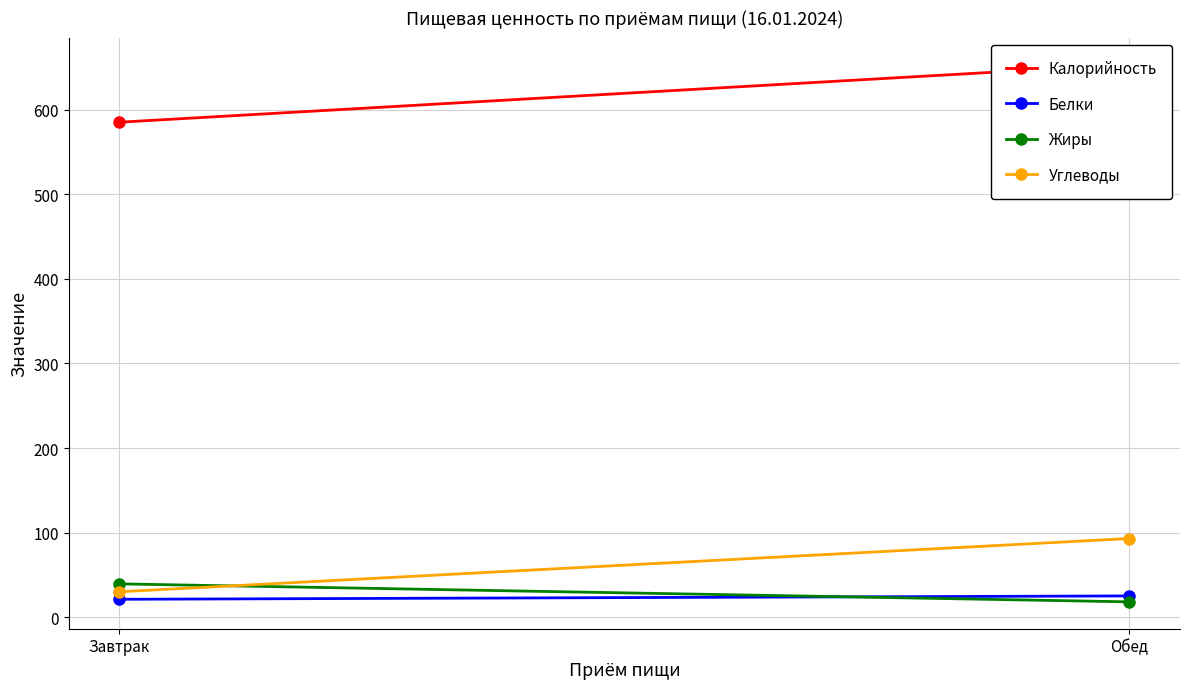

What is the difference between the highest and lowest values at Завтрак?

563.8